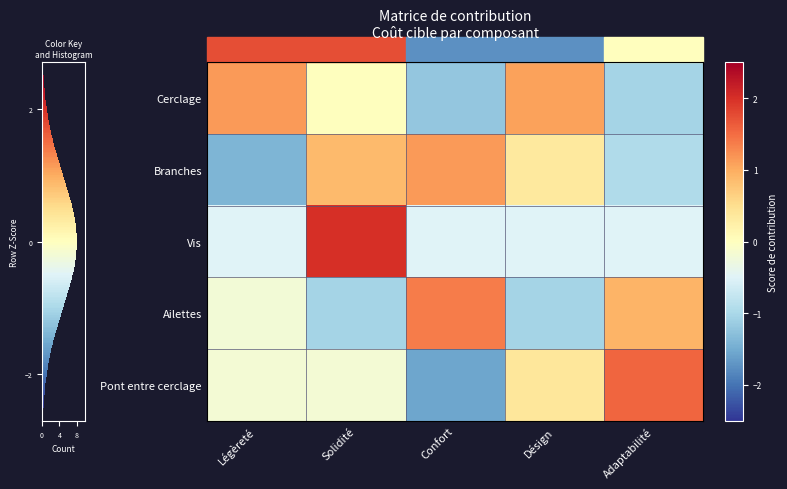

What is the maximum value for Vis?

2.0